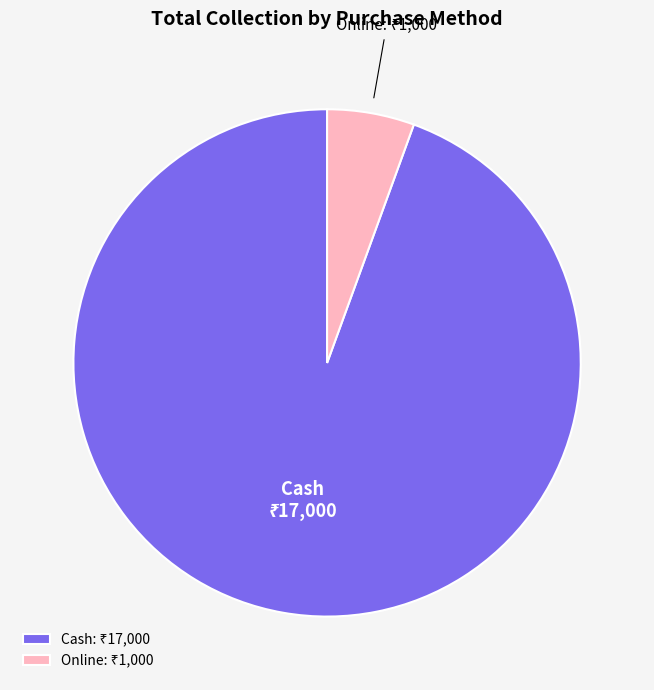

Is there a majority slice in this chart?

Yes